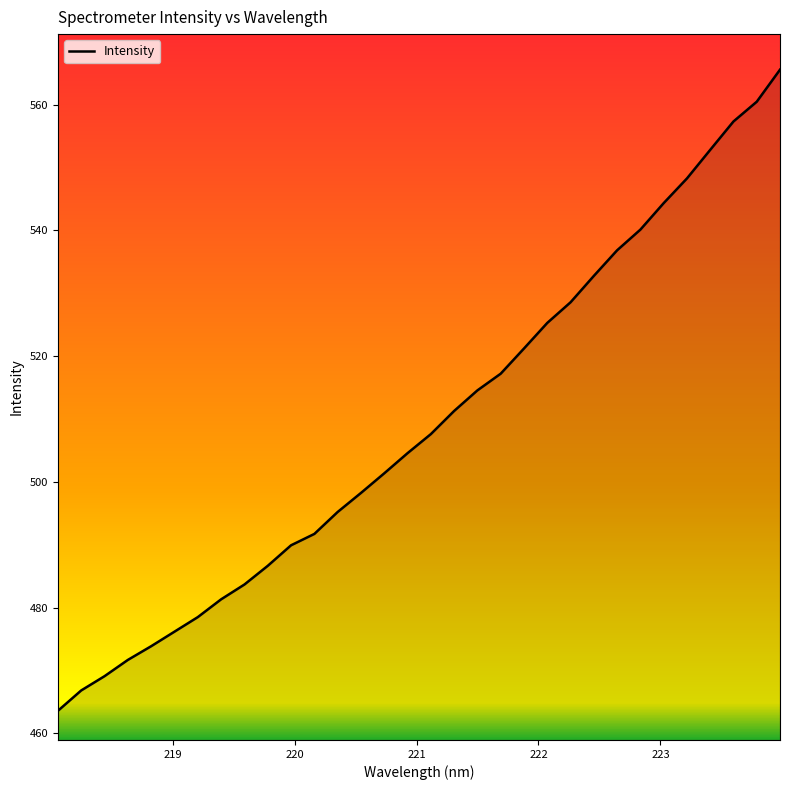

What is the minimum value shown in the chart?

463.6